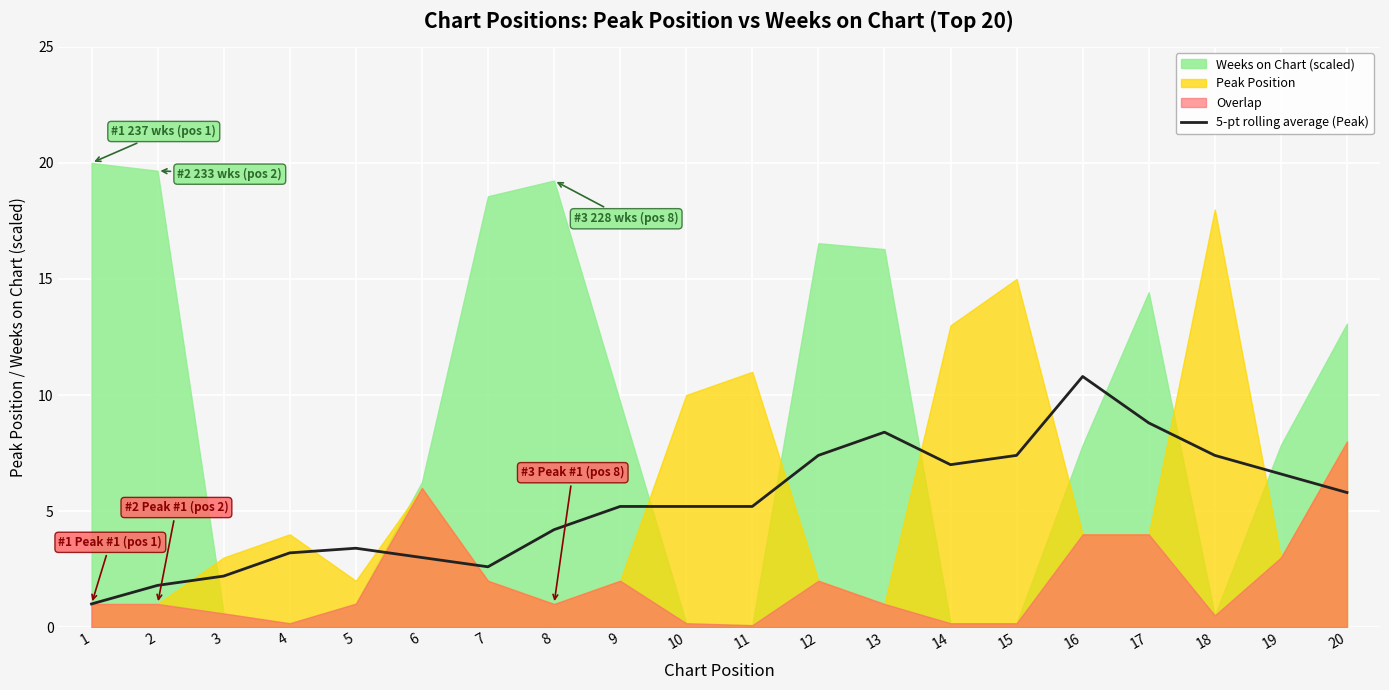

Where is the first local maximum?

5